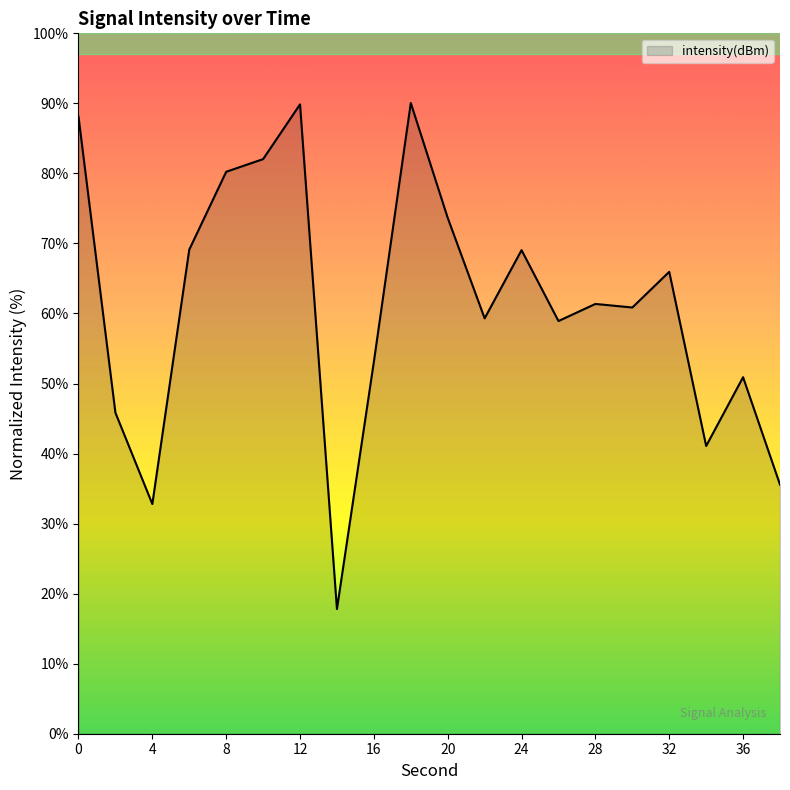

What is the greatest value displayed?

90.1